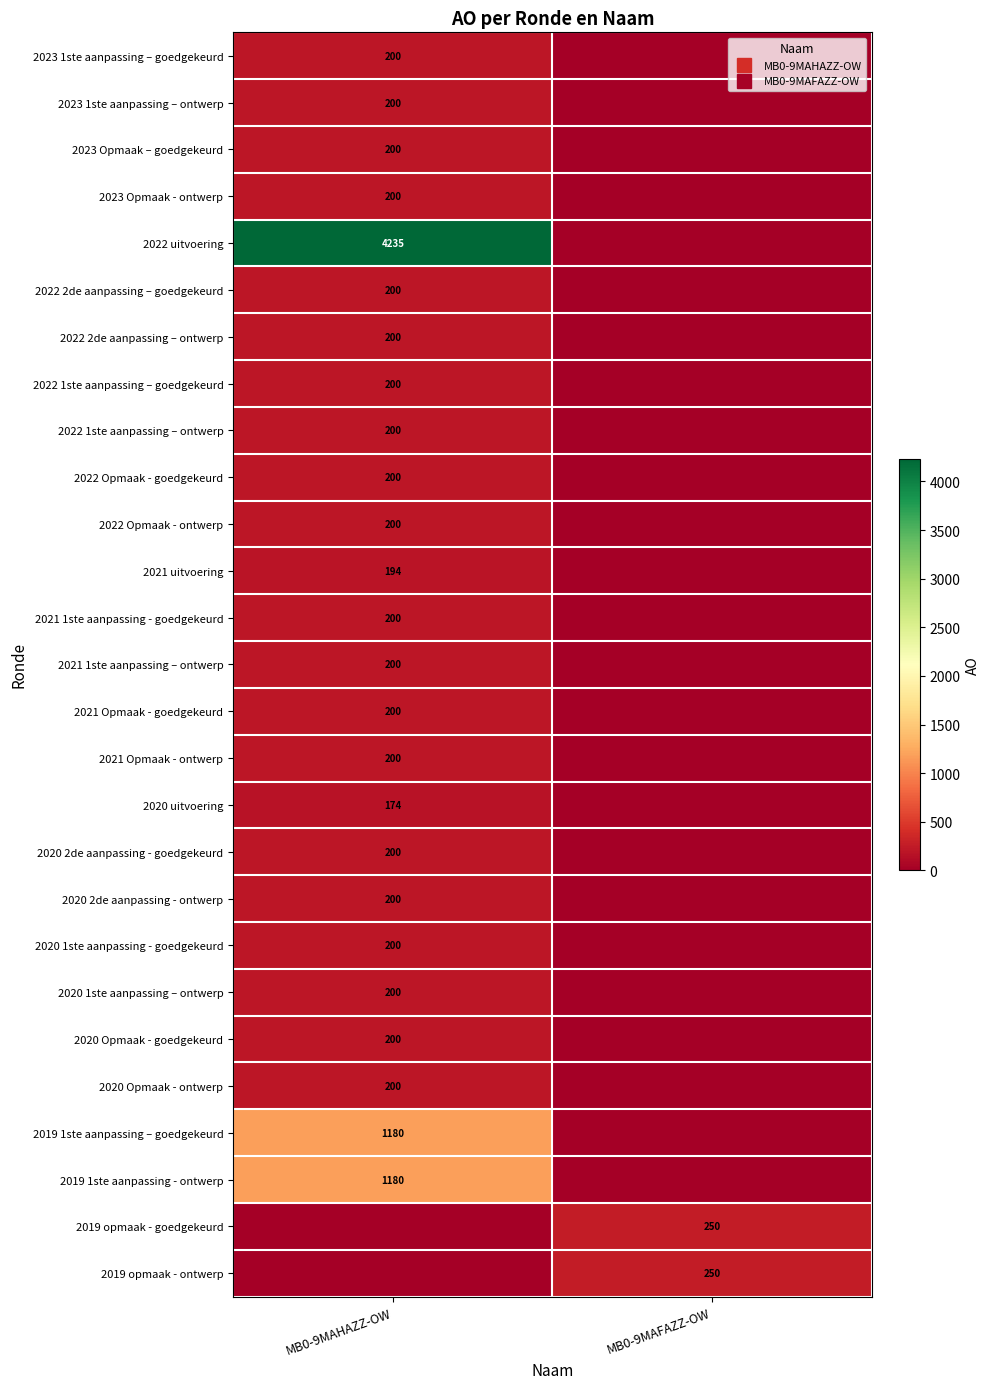

What is the maximum value for 2023 Opmaak - ontwerp?

200